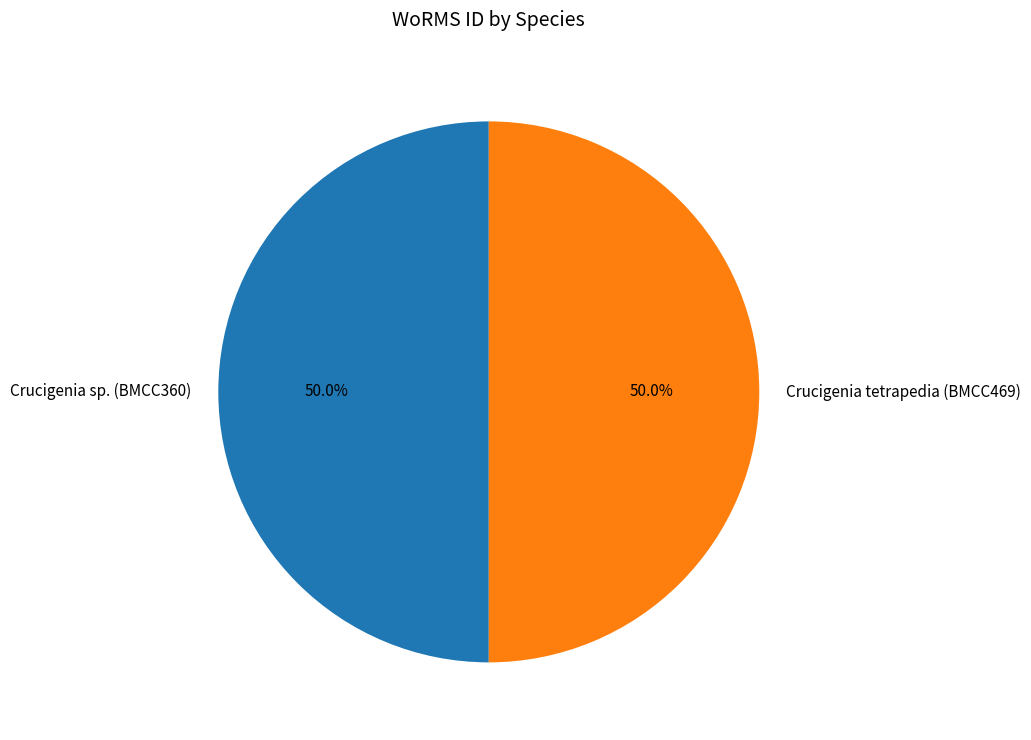

Approximately how many times larger is the value at Crucigenia tetrapedia (BMCC469) compared to Crucigenia sp. (BMCC360)?

1.0